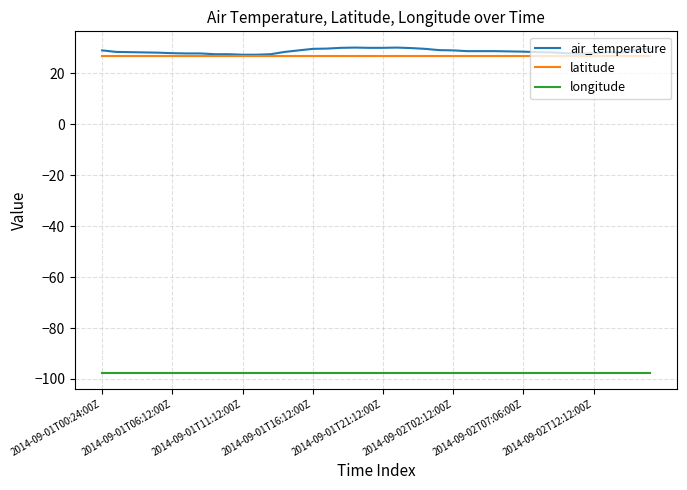

True or false: longitude and latitude cross at least once.

False